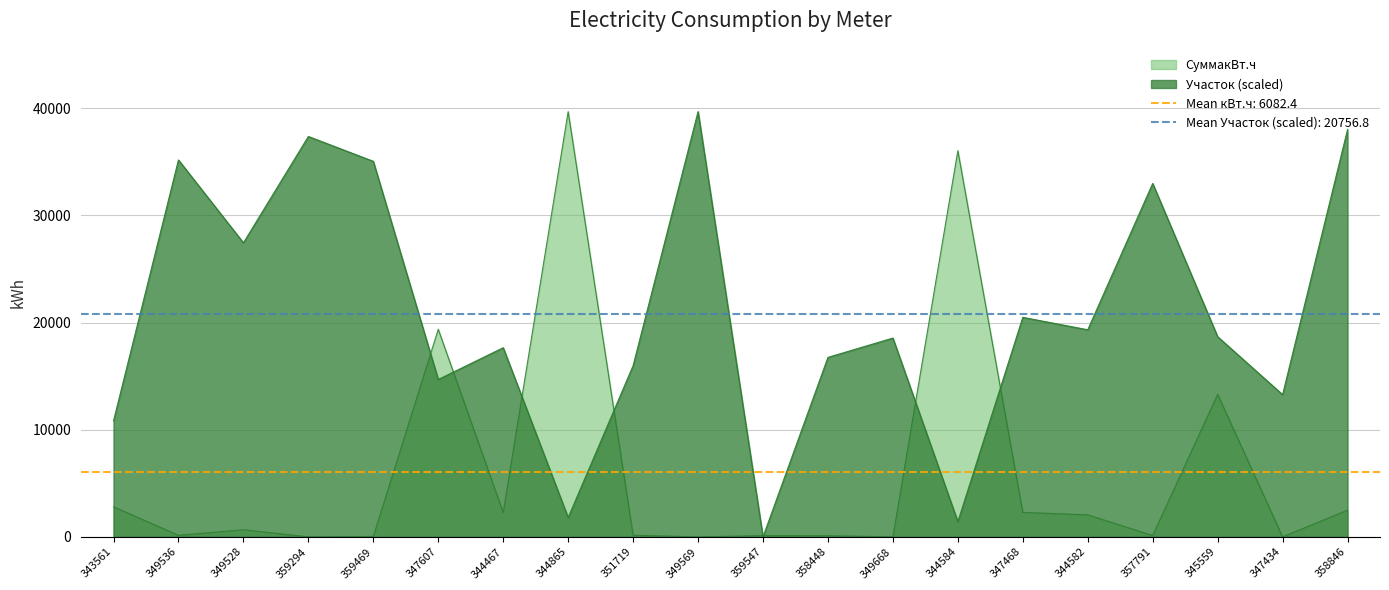

Does the chart have visible grid lines?

Yes